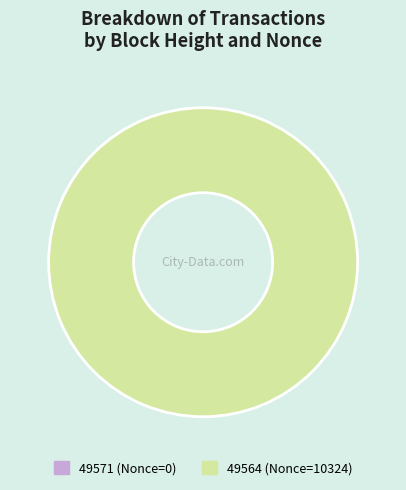

The 49564 slice represents 87% of the pie. True or false?

False